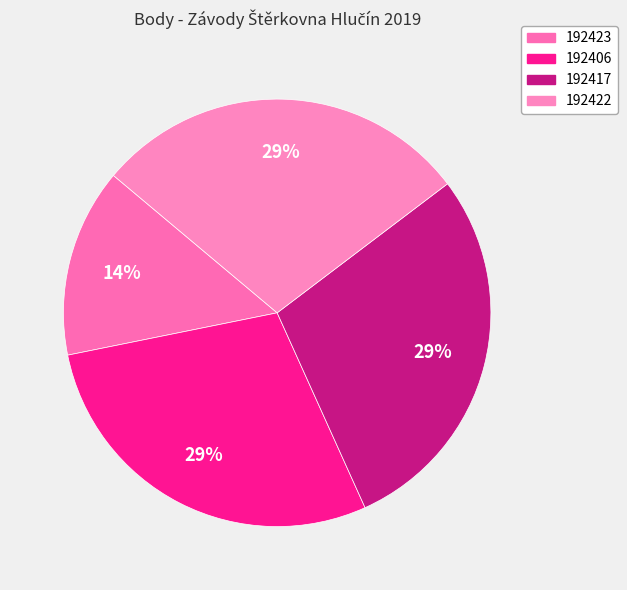

Does 192422 account for over 50% of the chart?

No